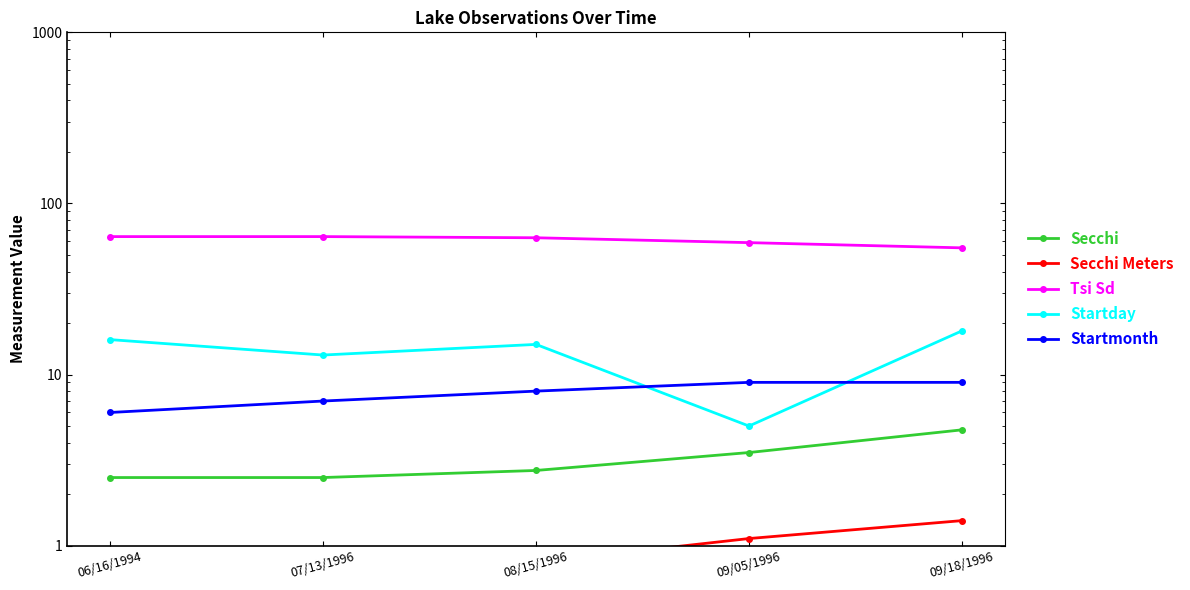

True or false: Secchi Meters and Startday intersect in this chart.

False